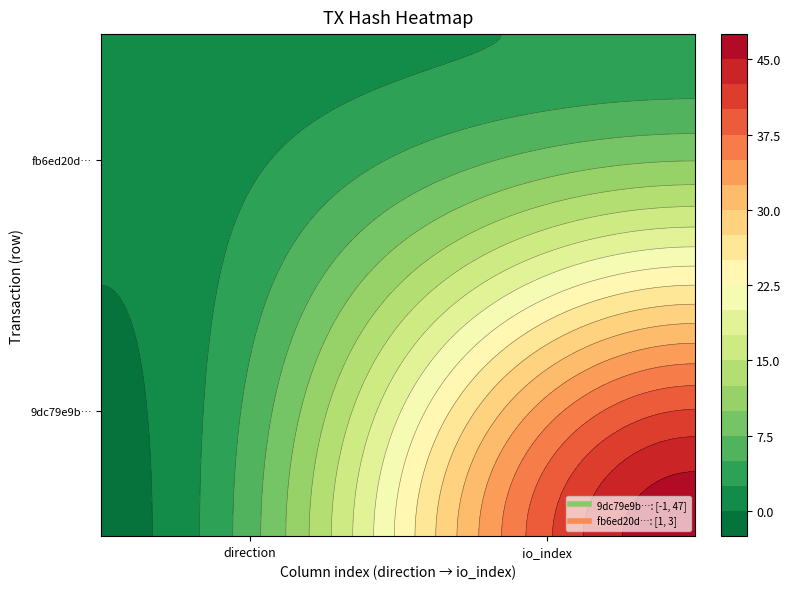

What is the difference between the highest and lowest values at -1?

2